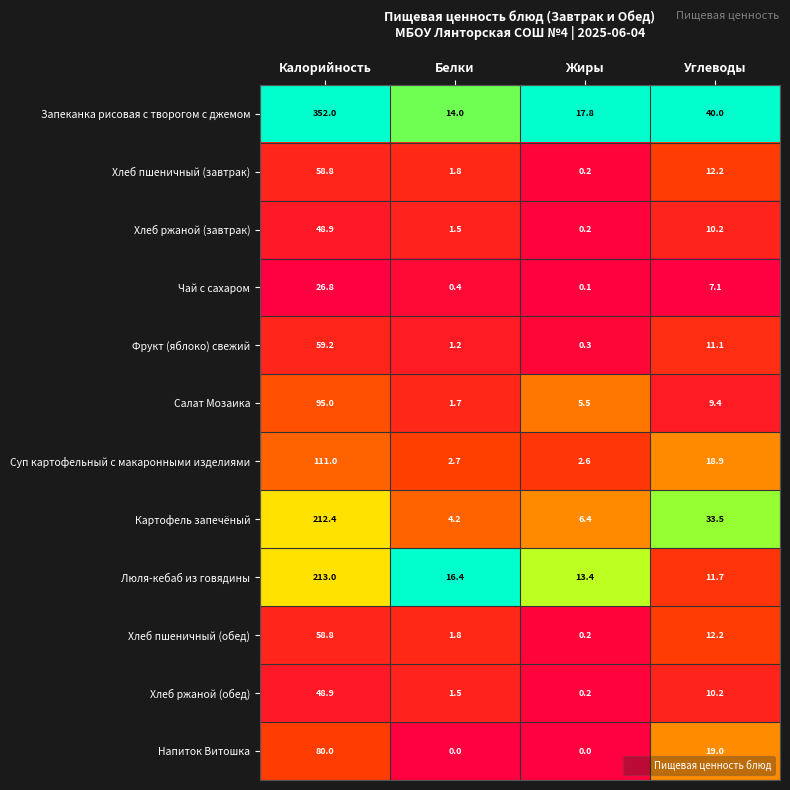

At which category is the sum across all series the highest?

Калорийность